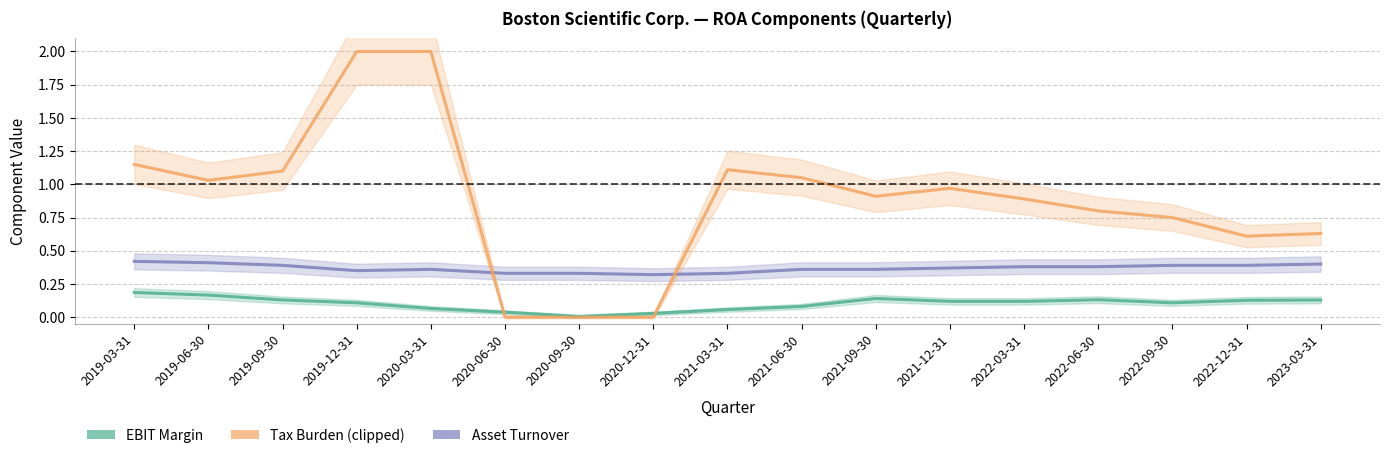

True or false: Asset Turnover and EBIT Margin cross at least once.

False